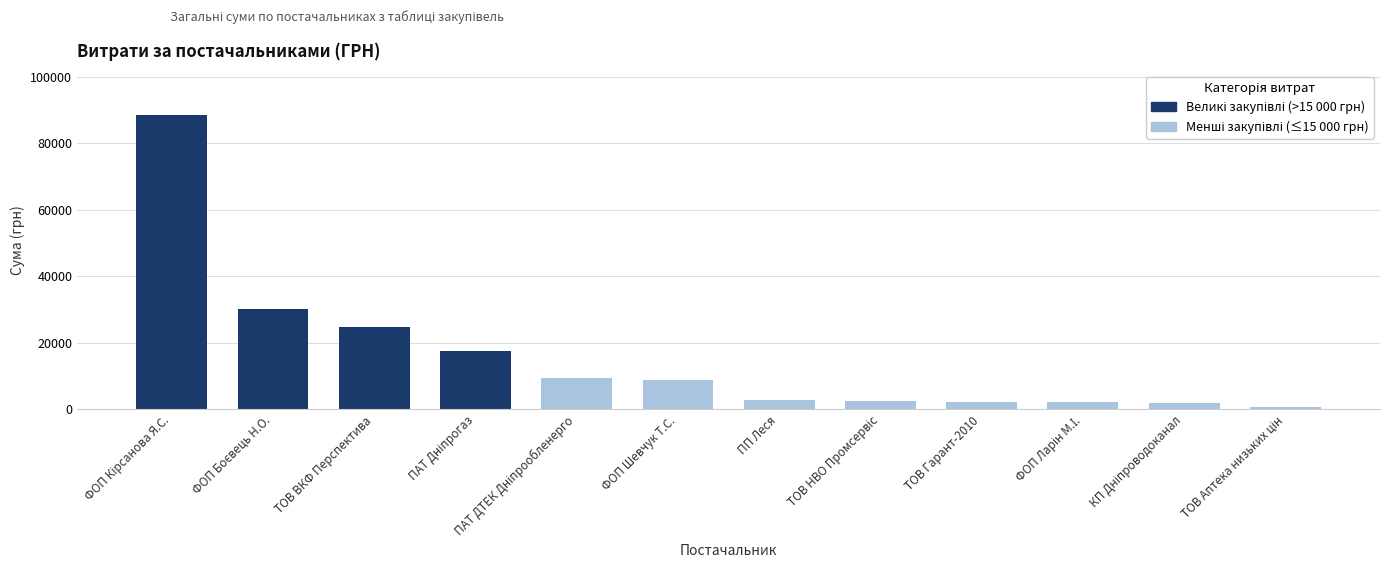

What is the difference between the maximum and minimum values?

88034.6